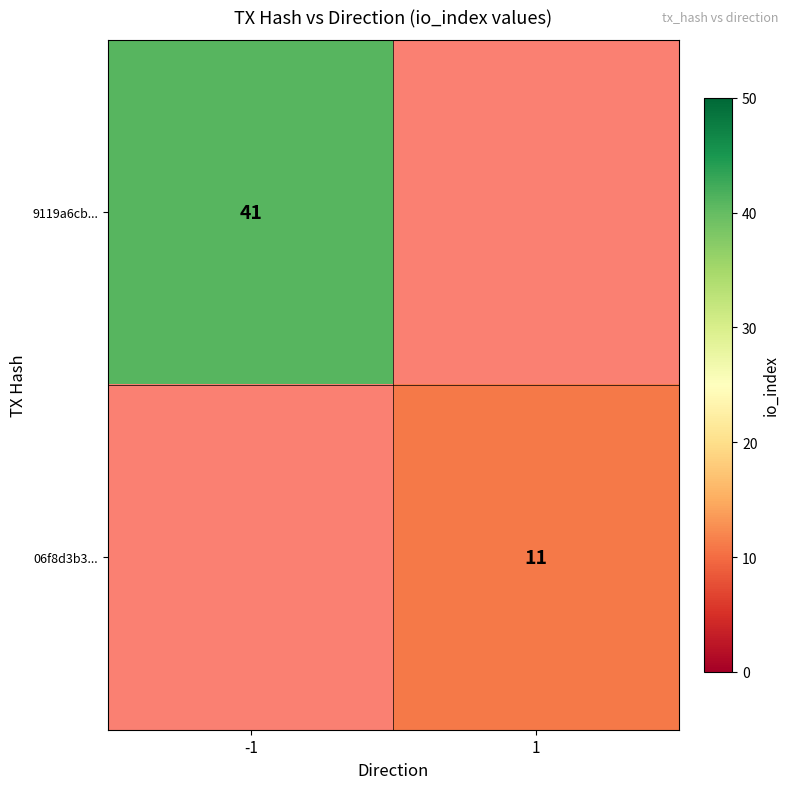

Is it true that 06f8d3b3... equals 5 at 1?

False